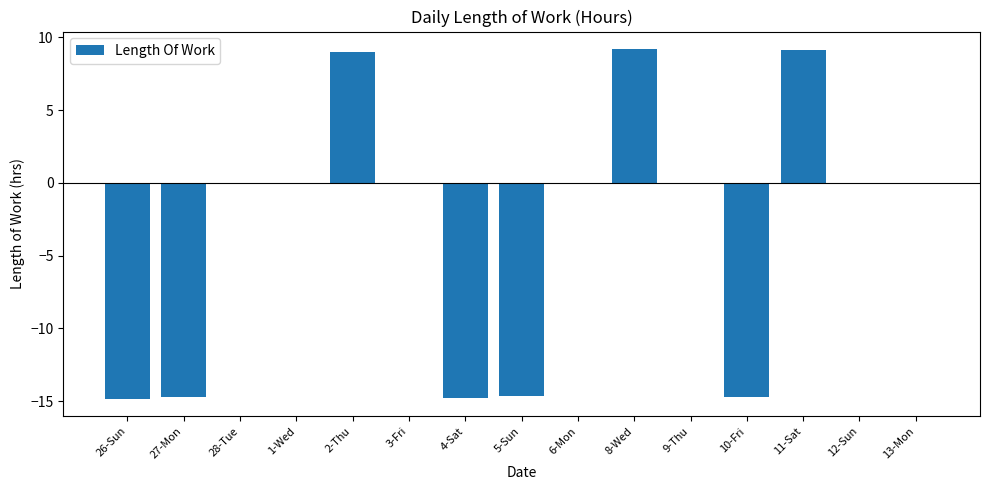

What is the sum of all values?

-46.4